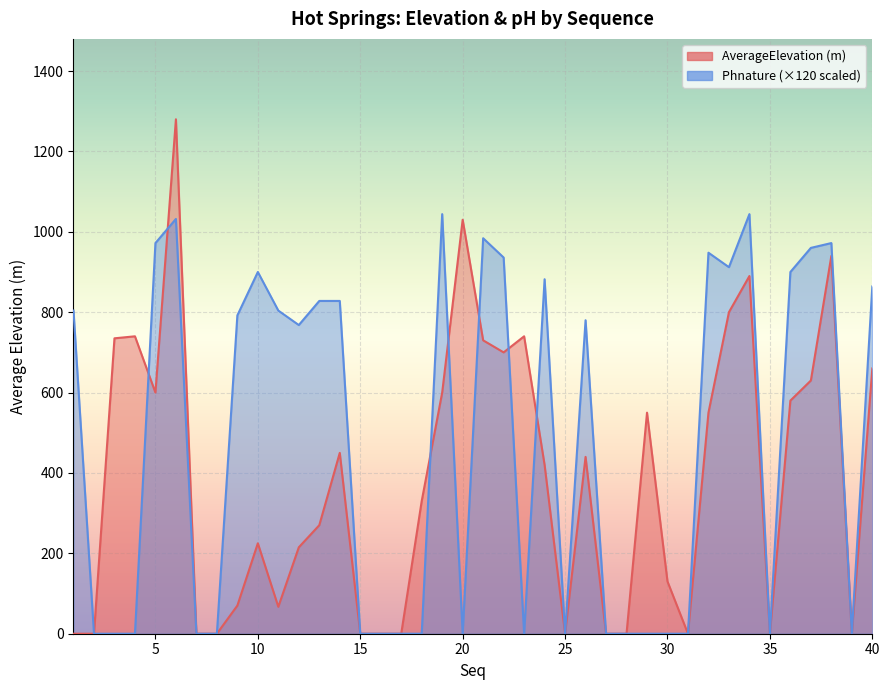

What is the difference between the Phnature values at 32 and 17?

948.0